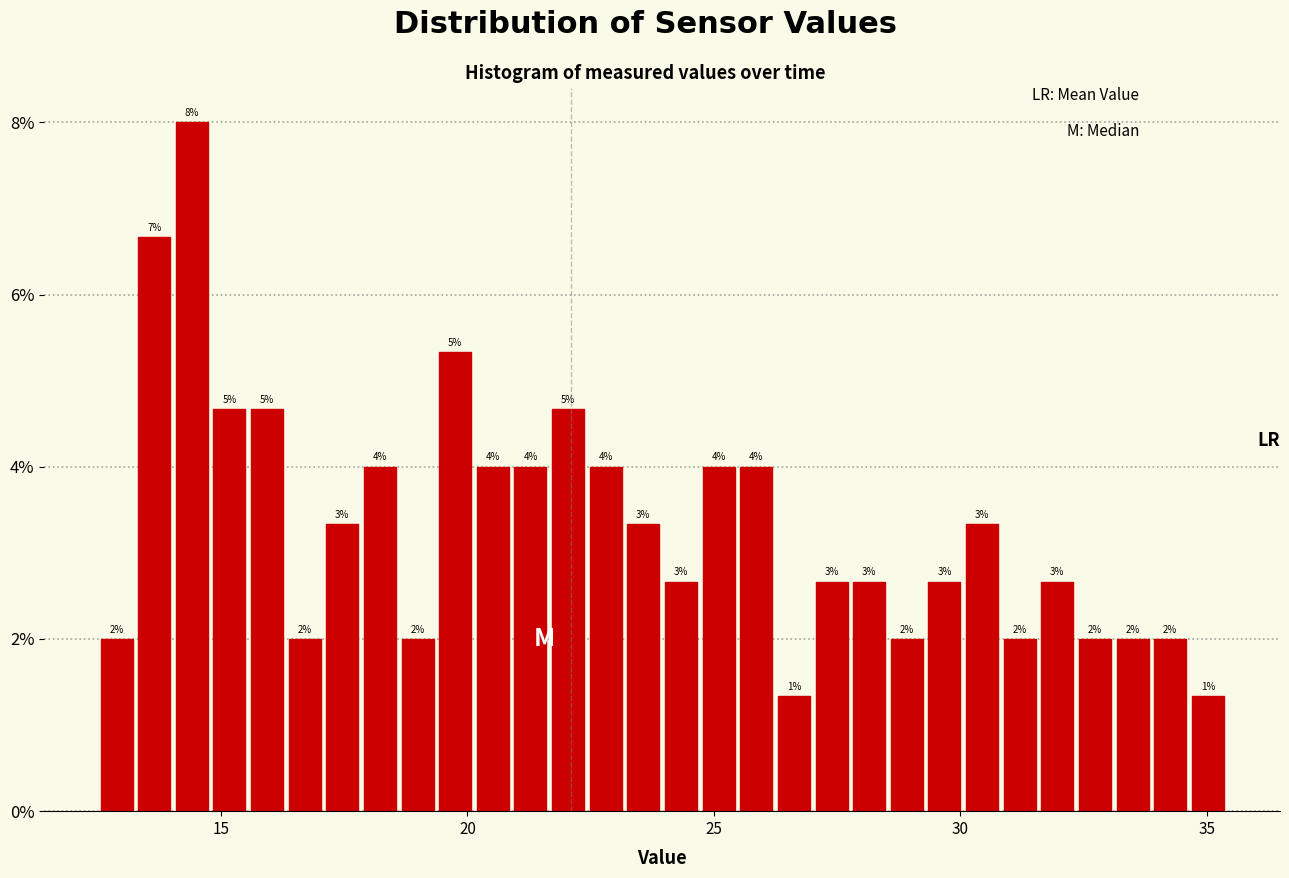

Around what value on the x-axis is the tallest bar? Give the approximate position of its centre, as read against the axis.

14.5